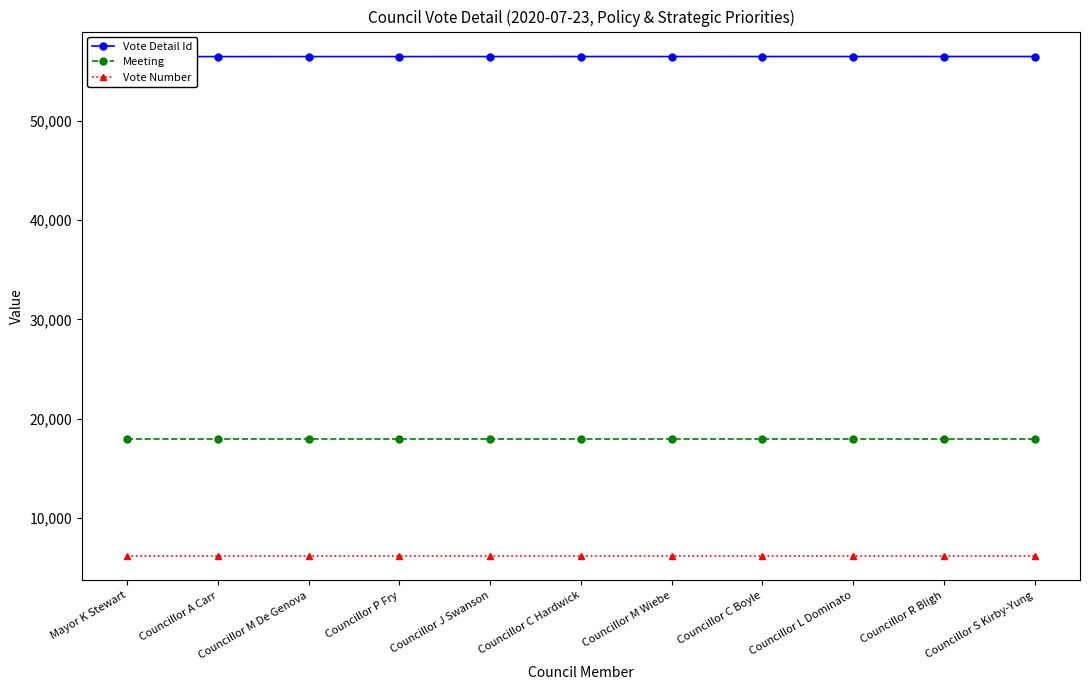

Does the chart have visible grid lines?

No